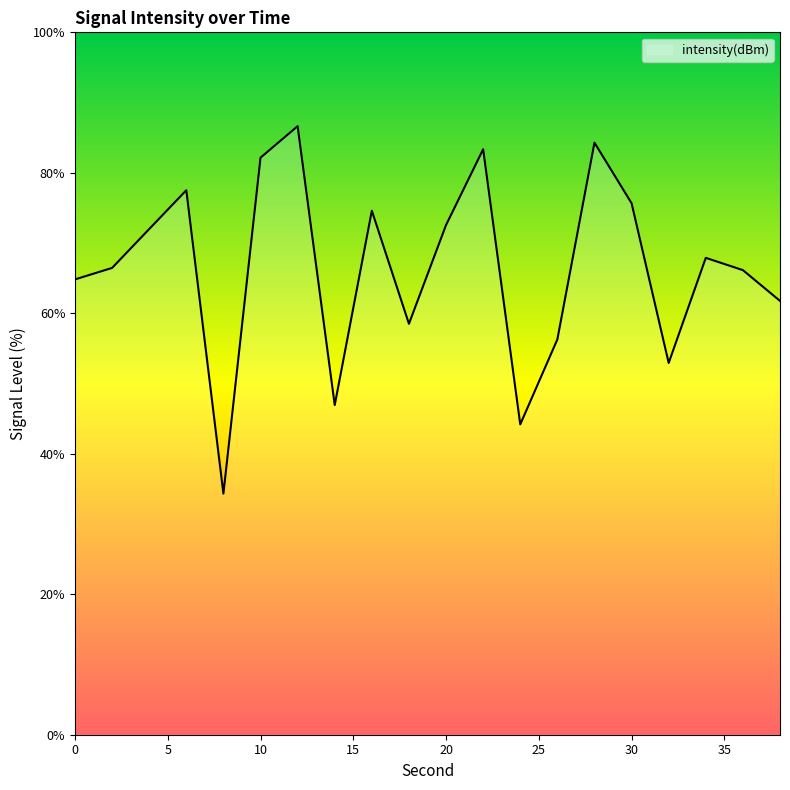

What is the sum of all values?

1329.0